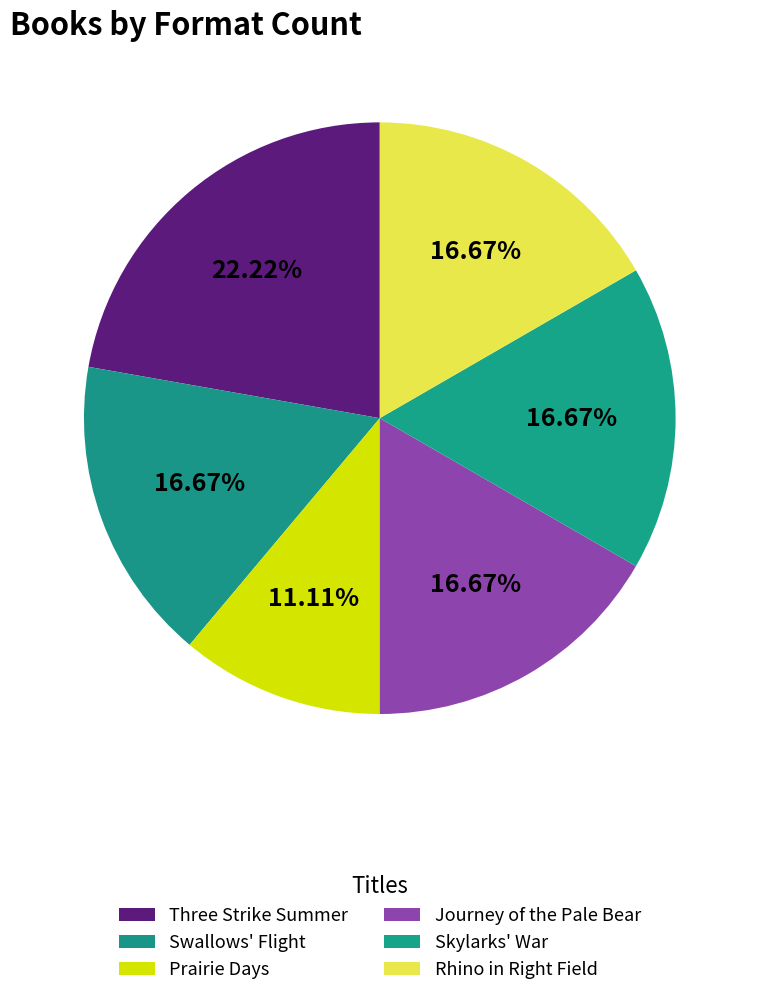

Count the number of slices in the pie.

6